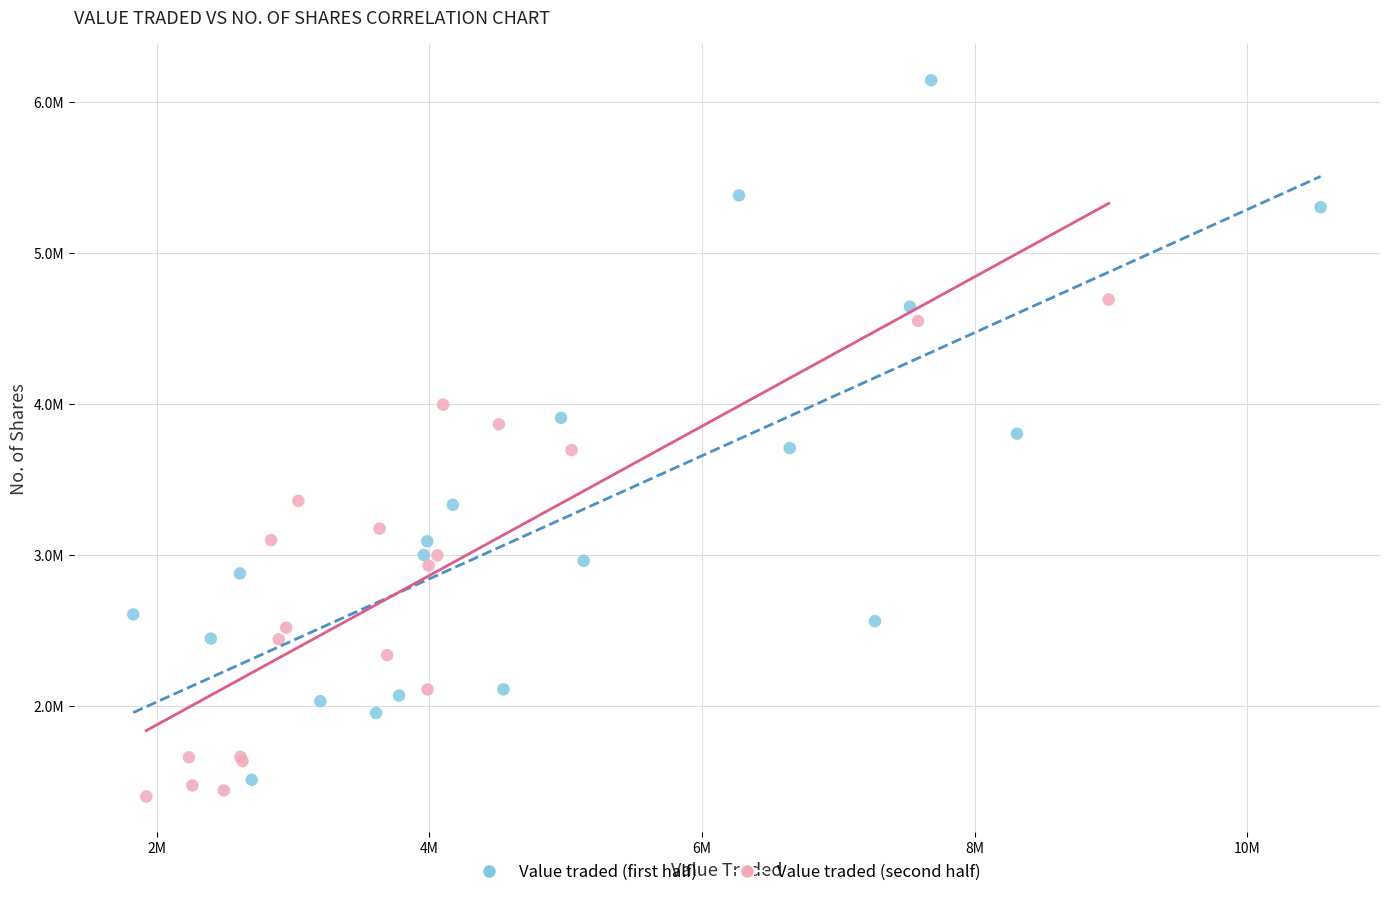

What are all the series names shown in the legend?

Value traded (first half), Value traded (second half)